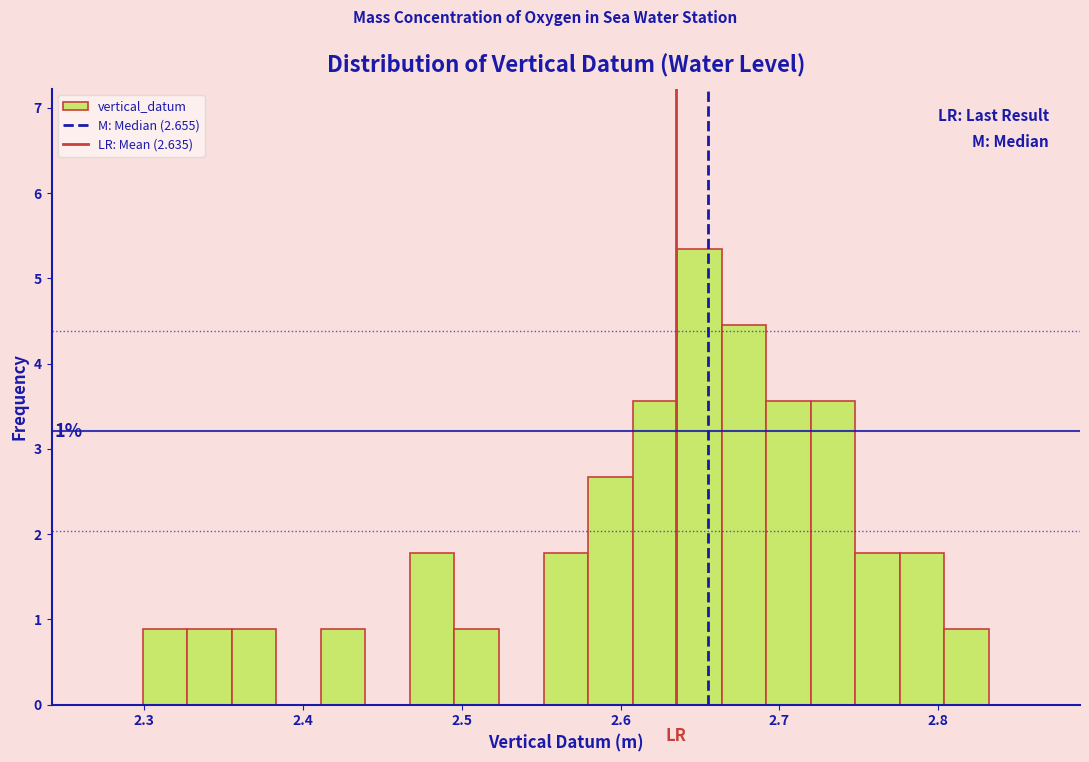

Read against the x-axis, roughly where is the centre of the tallest bar?

2.65